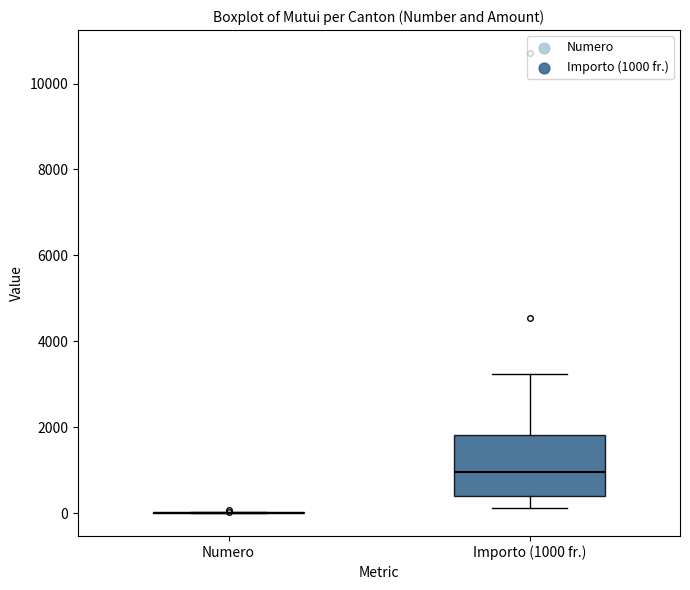

Where does the lower whisker of the box for Importo (1000 fr.) end on the y-axis? The values are not printed on the chart, so give them approximately, as read against the axis.

200